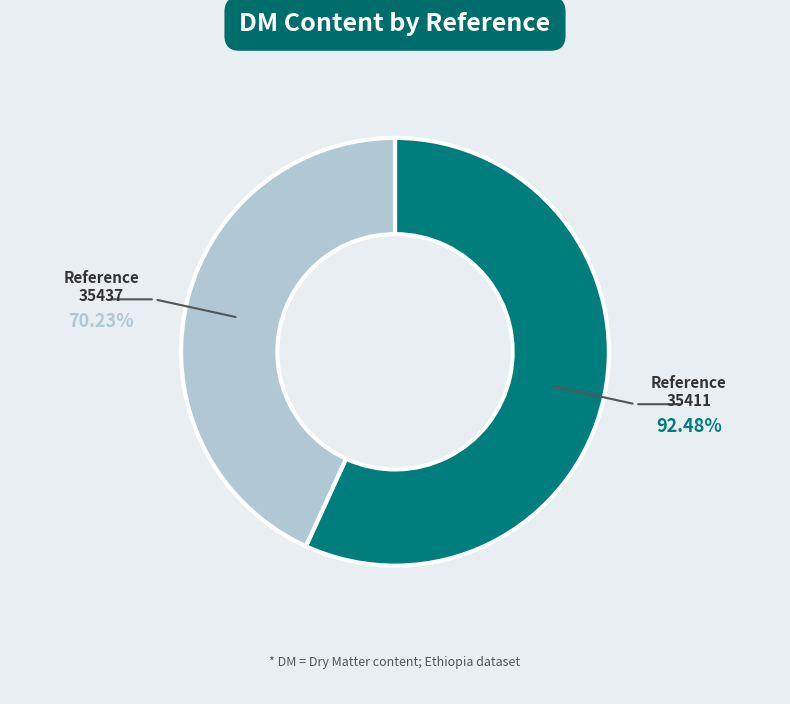

How many slices are in this pie chart?

2